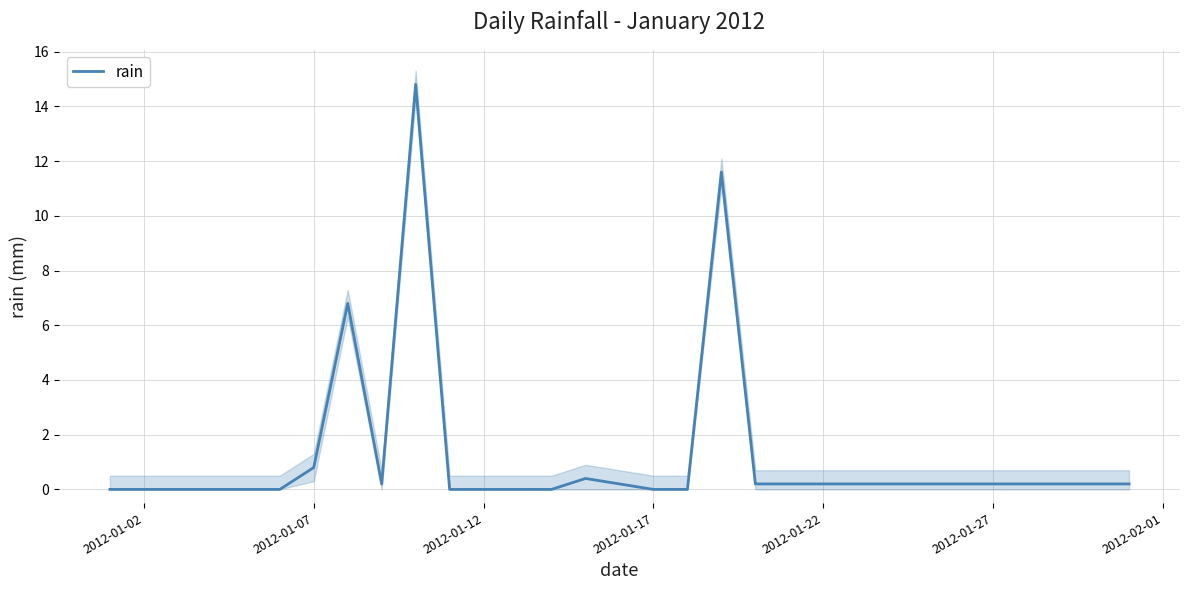

The rain series shows 0.2 at 2012-01-27. True or false?

True